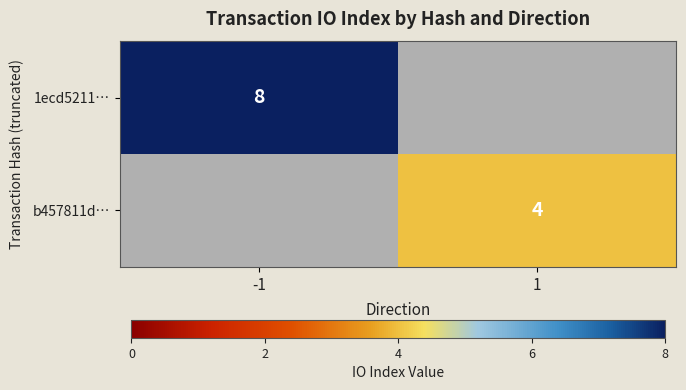

The 1ecd5211… series shows 8 at -1. True or false?

True